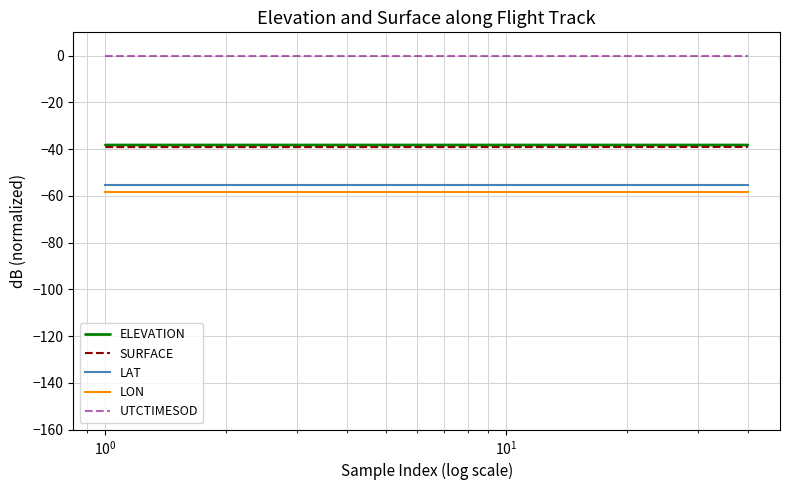

True or false: SURFACE and UTCTIMESOD intersect in this chart.

False